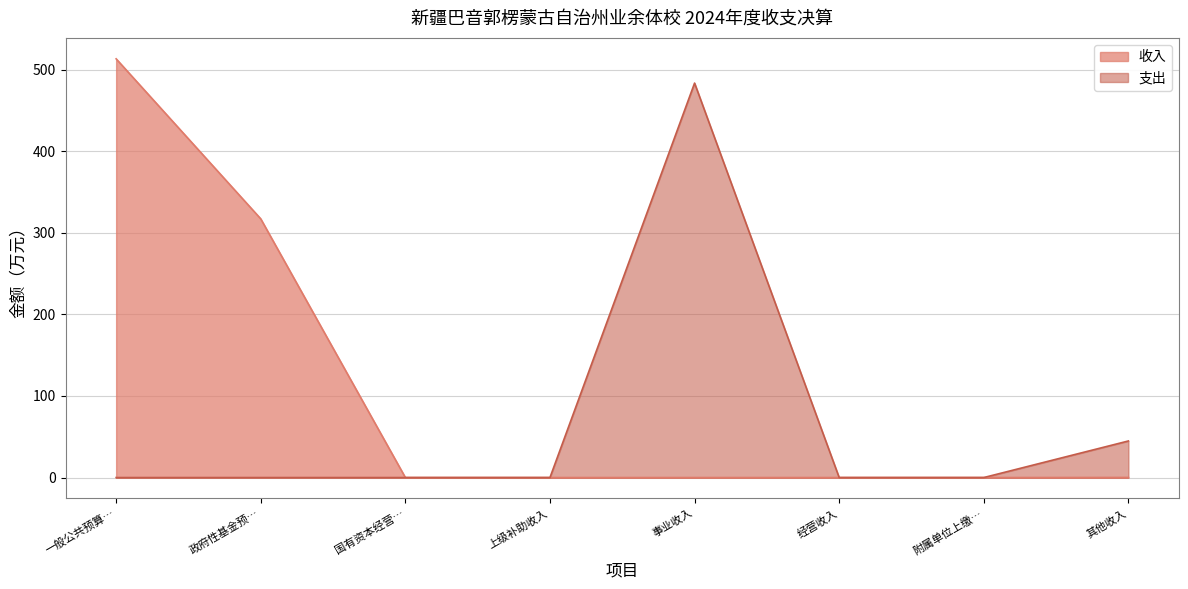

True or false: 支出 has a value of 483.4 at 事业收入.

True